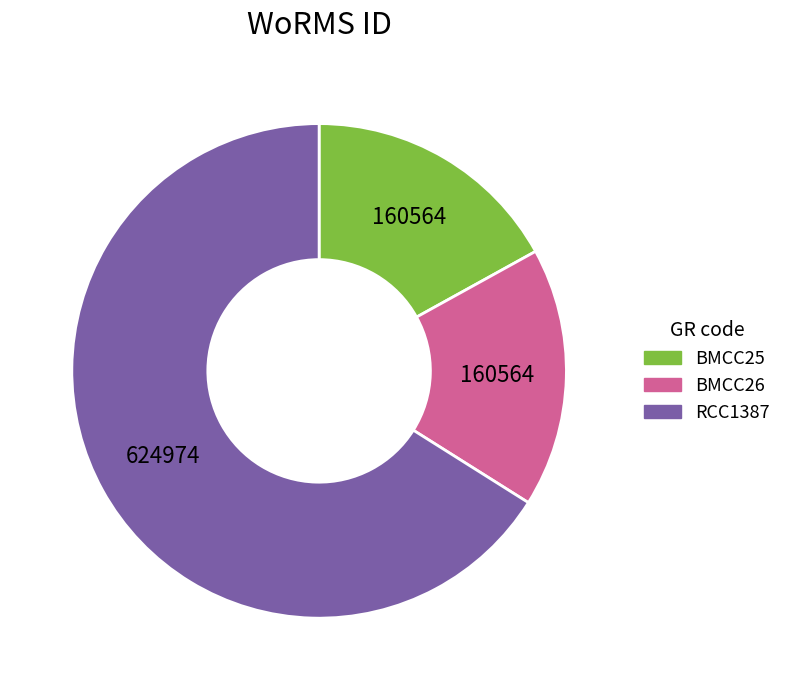

Is it true that BMCC25 is 17% of the pie?

True